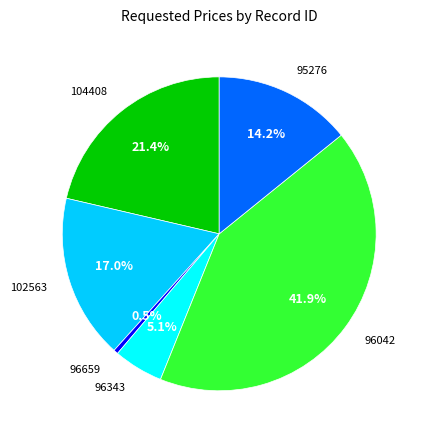

Is there a majority slice in this chart?

No